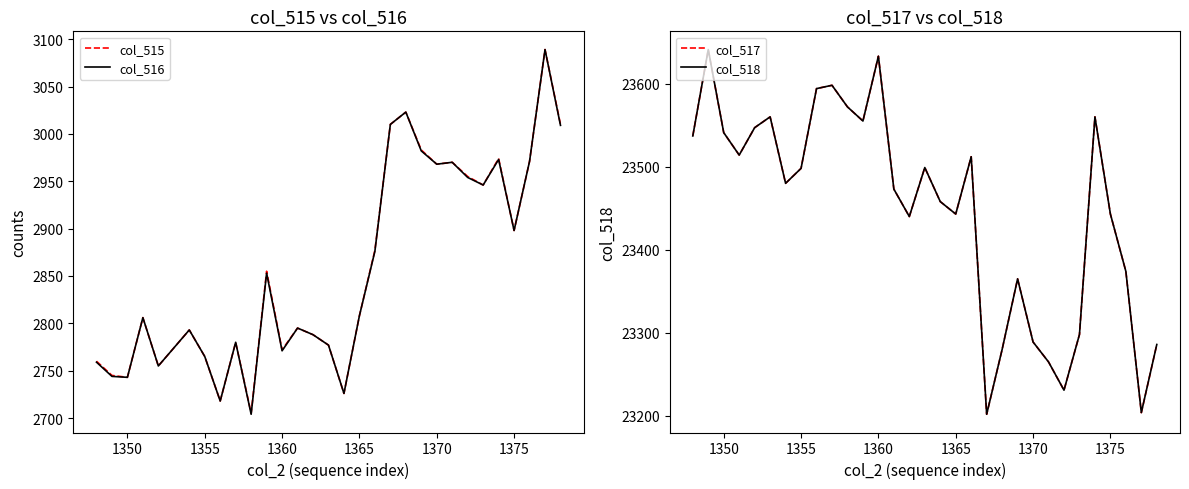

How many lines are shown in the chart?

4